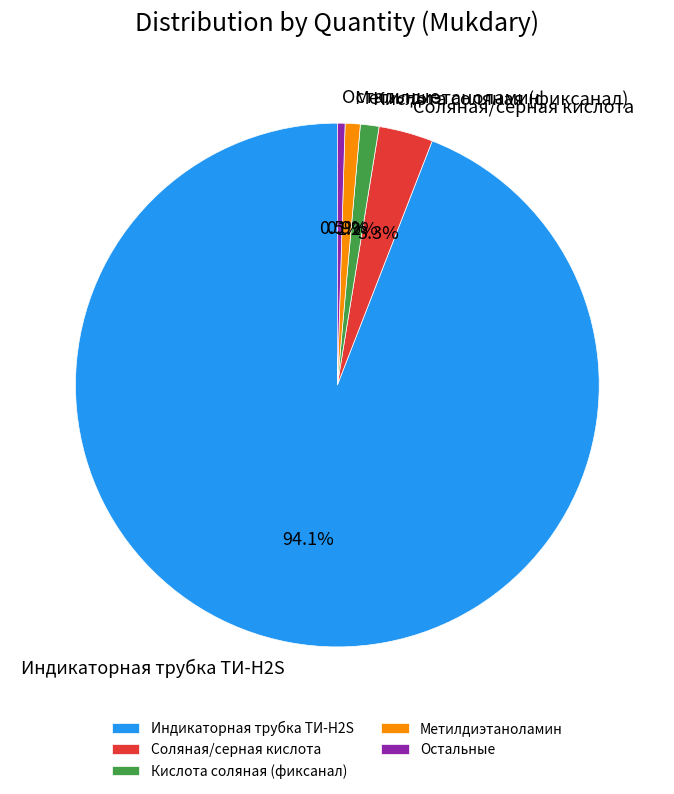

What is the largest slice in the pie chart?

Индикаторная трубка ТИ-H2S